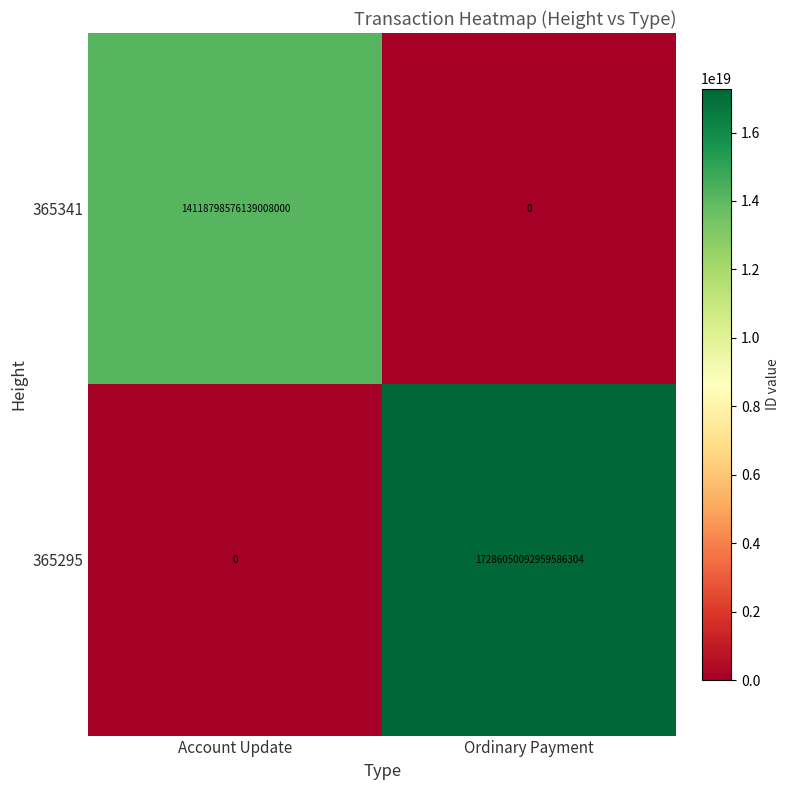

Which series has the widest spread of values?

365295